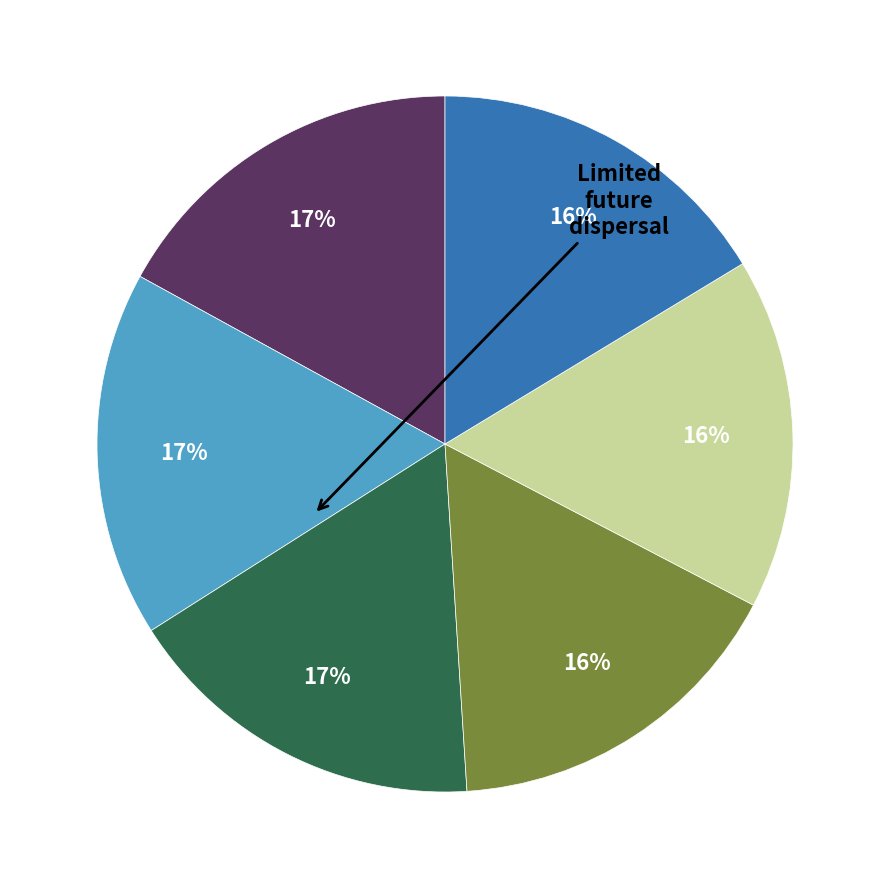

To the nearest percent, what is the difference between the largest and smallest slice percentages?

1%